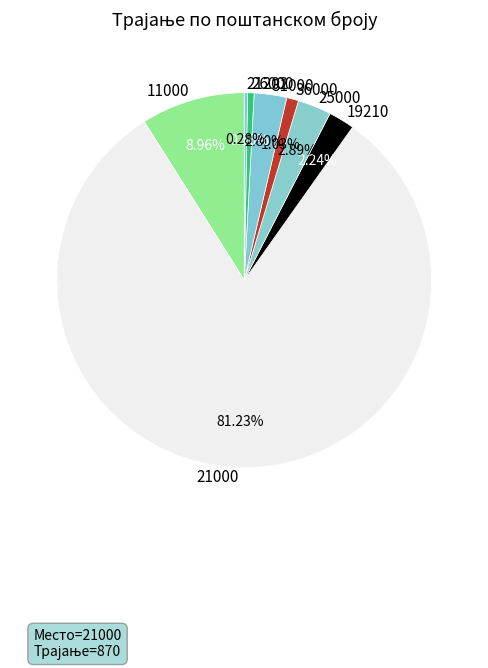

Between 26000 and 25000, which is larger?

25000